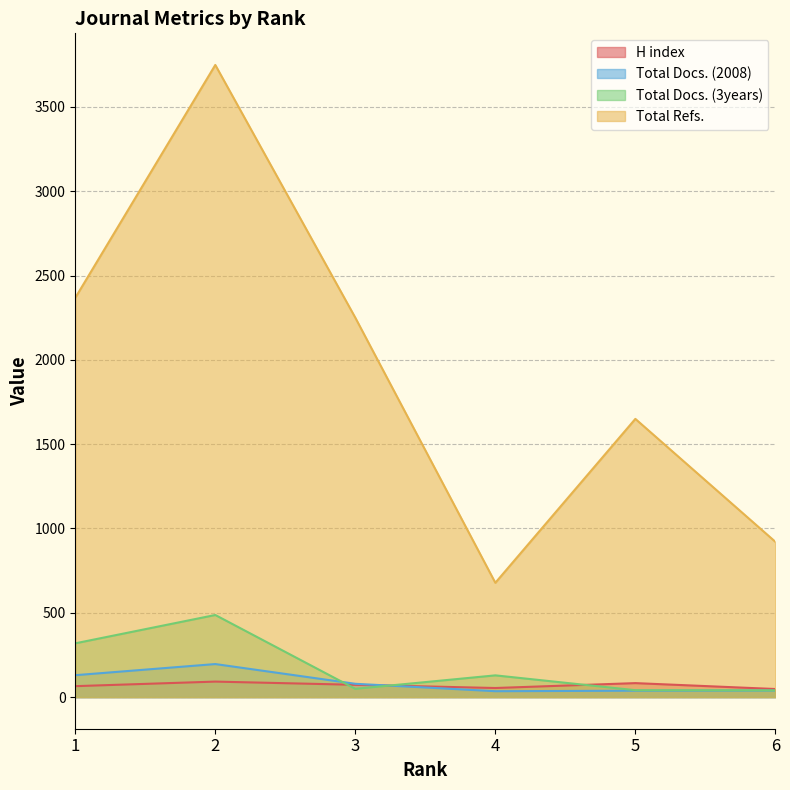

At which label is H index closest to 70?

3